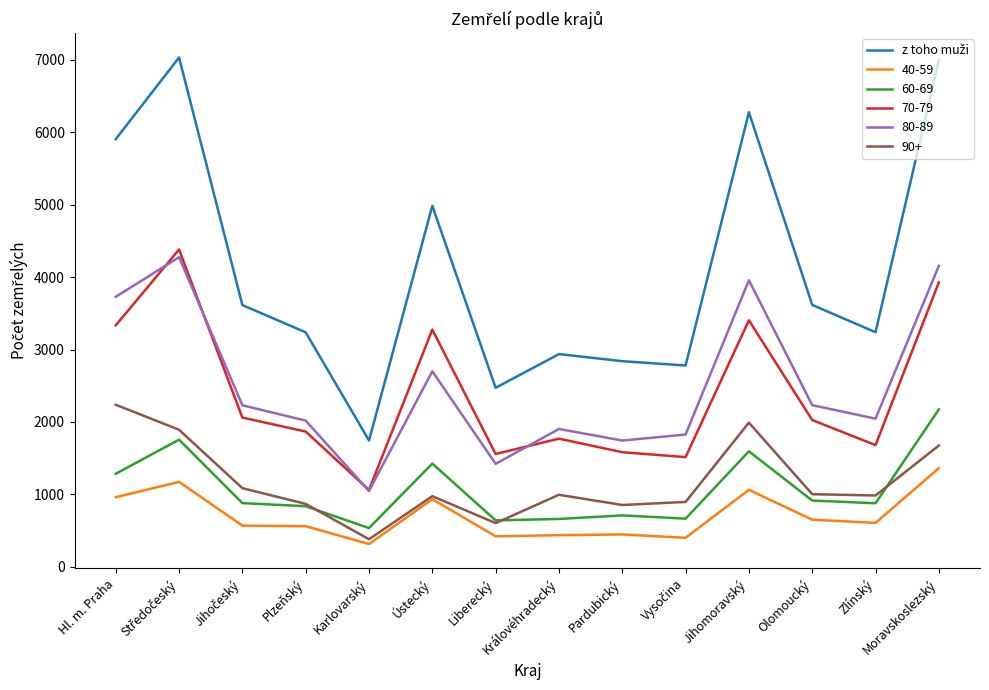

The value of 80-89 at Karlovarský is 1046. True or false?

True